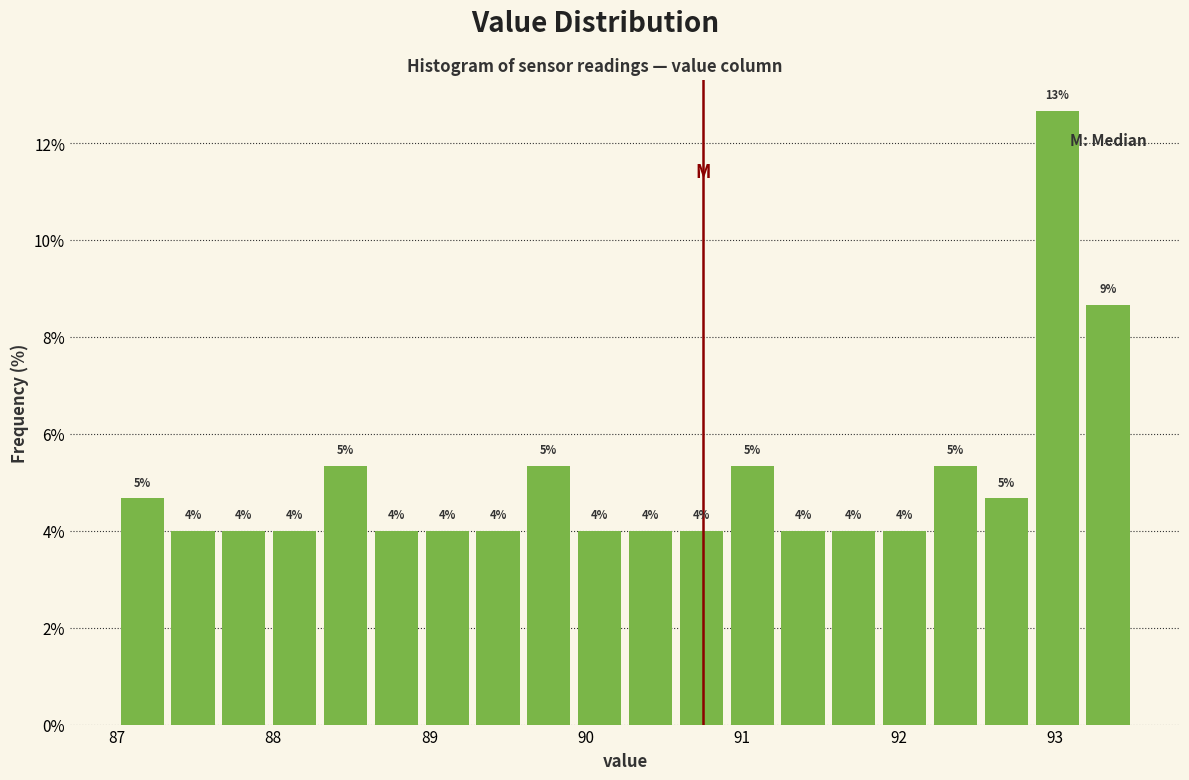

Read against the x-axis, roughly where is the centre of the tallest bar?

93.0